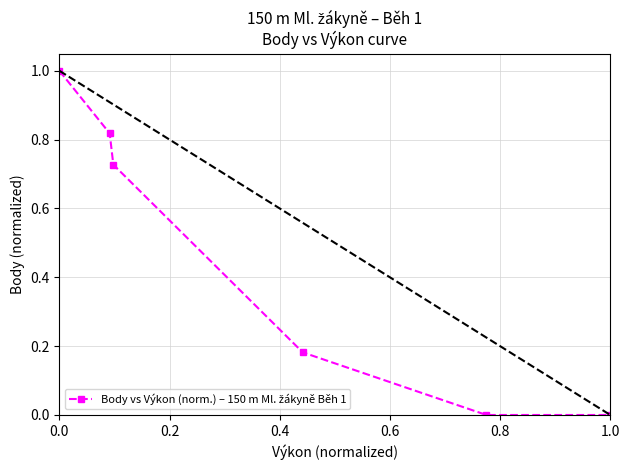

What is the sum of all values?

2.7